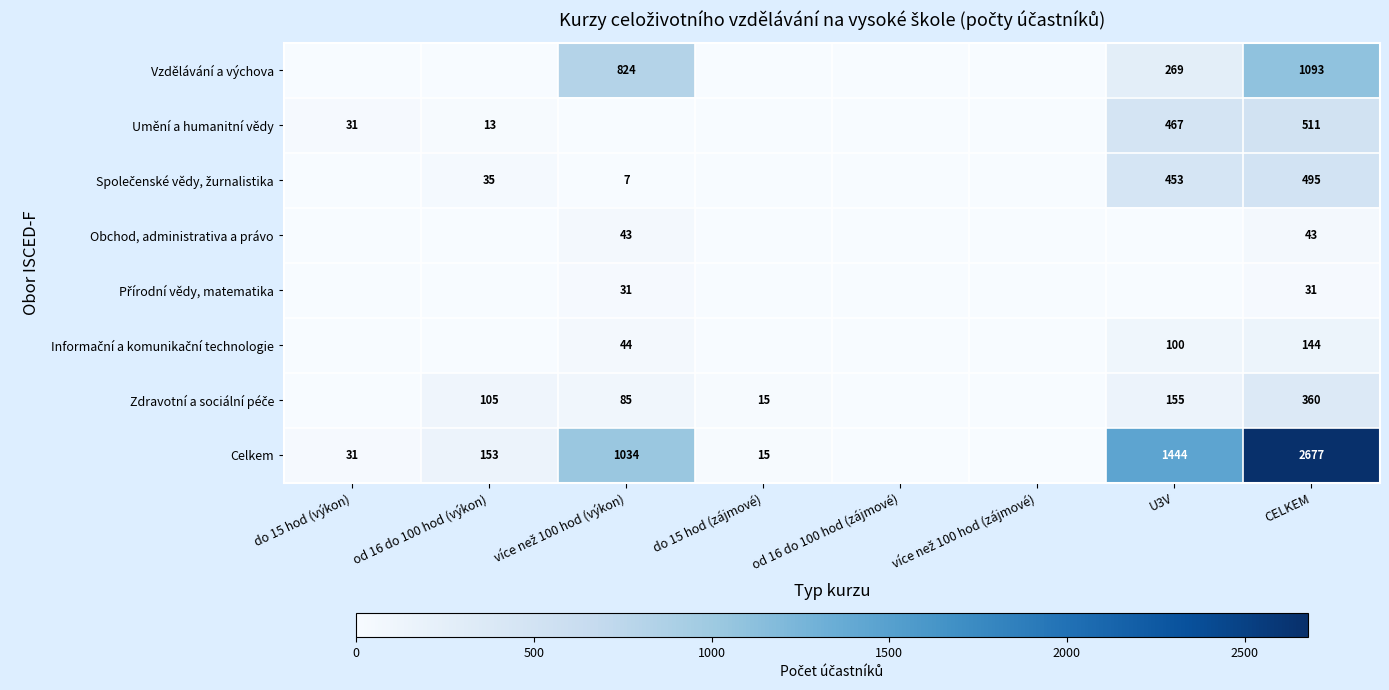

True or false: Umění a humanitní vědy has a value of 8 at do 15 hod (výkon).

False